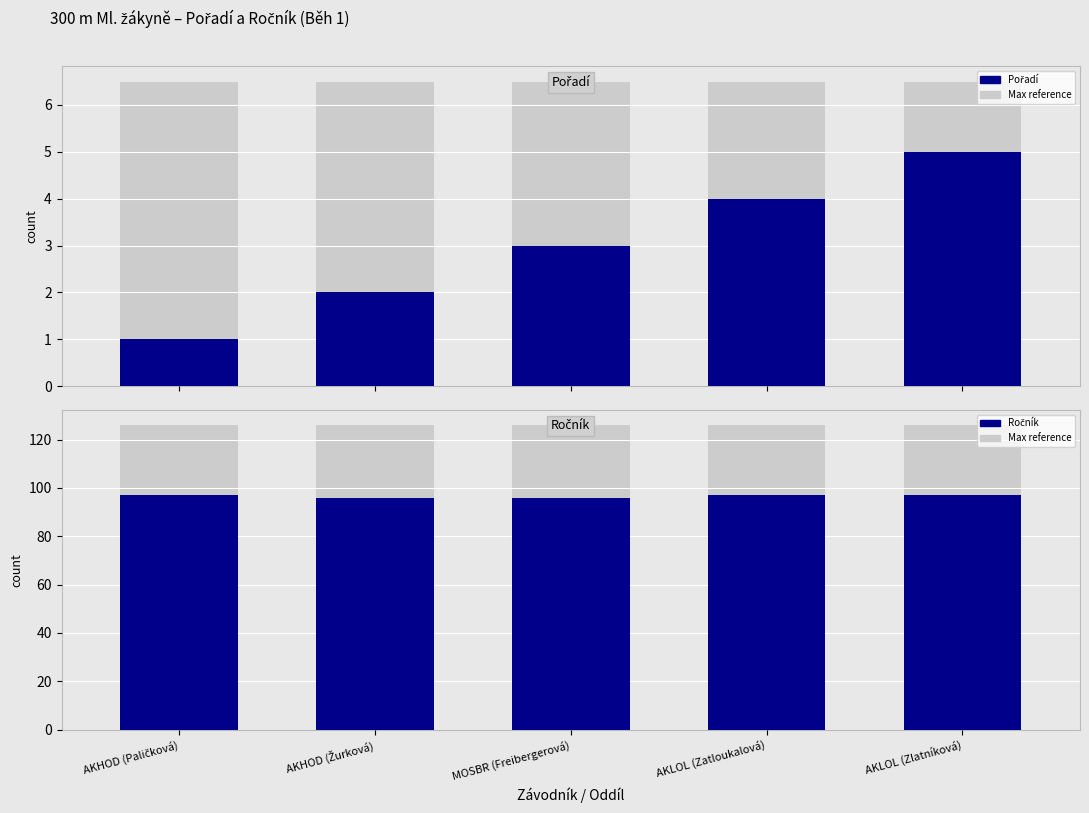

Count the number of data series in this chart.

2